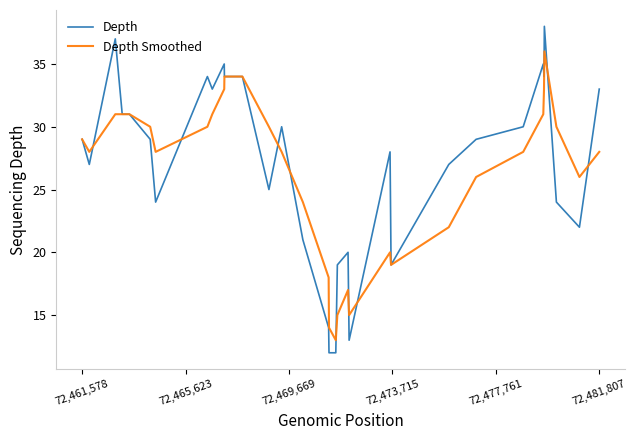

Which series has the widest spread of values?

Depth